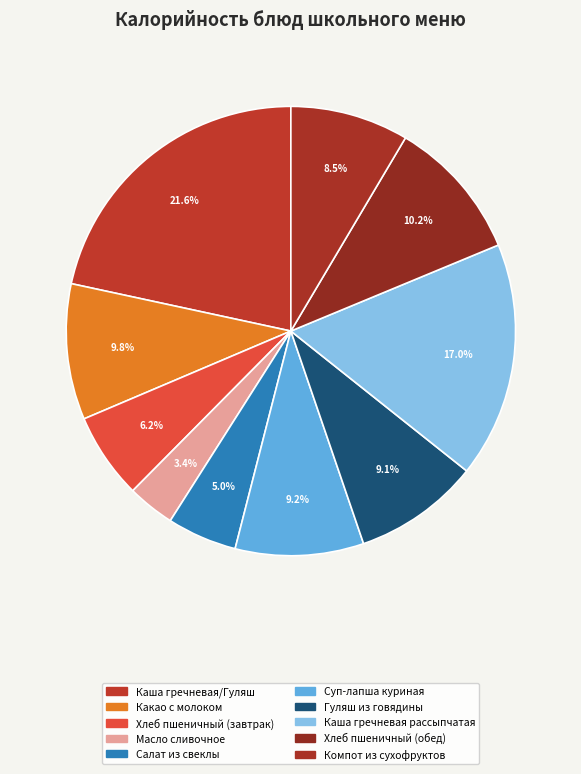

Which has a higher value, Суп-лапша куриная or Гуляш из говядины?

Суп-лапша куриная